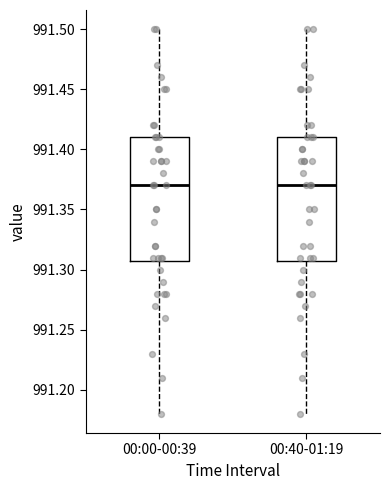

Reading left to right, transcribe this box plot: for each box, give where its median line is, the range the box spans, and where its two whiskers end, as read against the y-axis. The values are not printed on the chart, so give them approximately, as read against the axis.

00:00-00:39: median 991.37, box 991.31 to 991.41, whiskers 991.18 to 991.50
00:40-01:19: median 991.37, box 991.31 to 991.41, whiskers 991.18 to 991.50